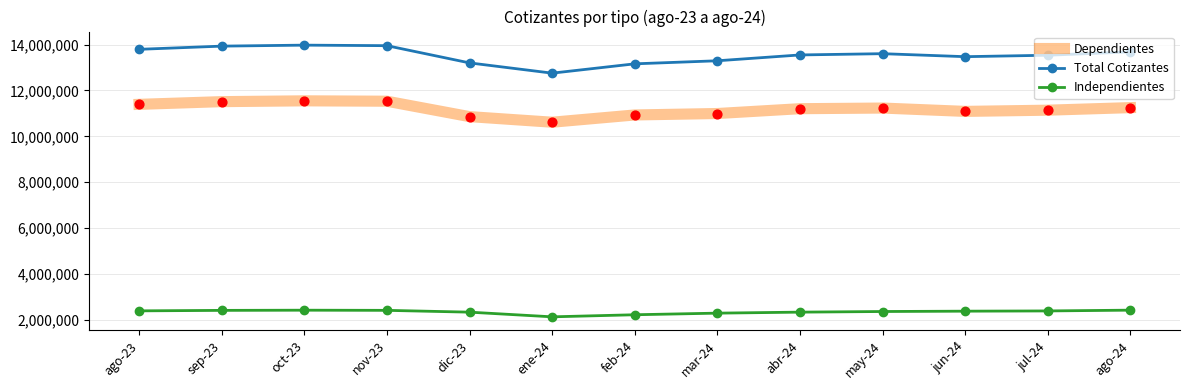

Which series has the largest range (max minus min)?

Total Cotizantes